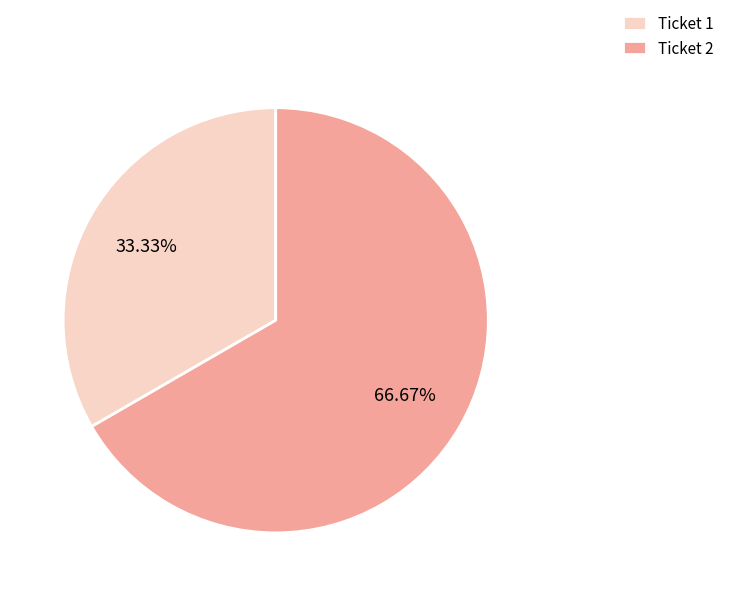

The Ticket 2 slice represents 67% of the pie. True or false?

True